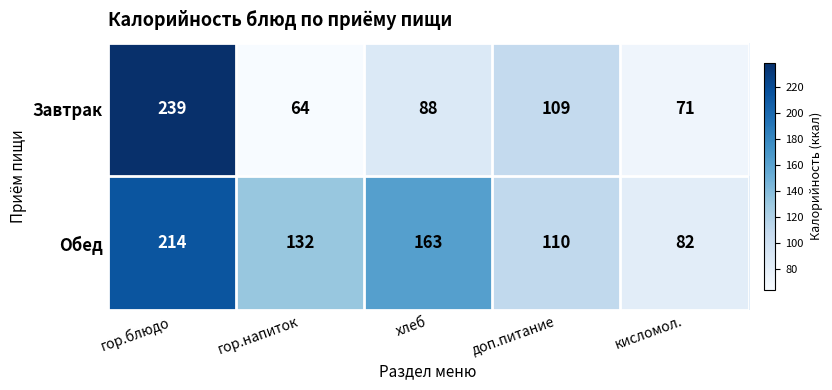

Which label corresponds to the smallest value in the chart?

гор.напиток